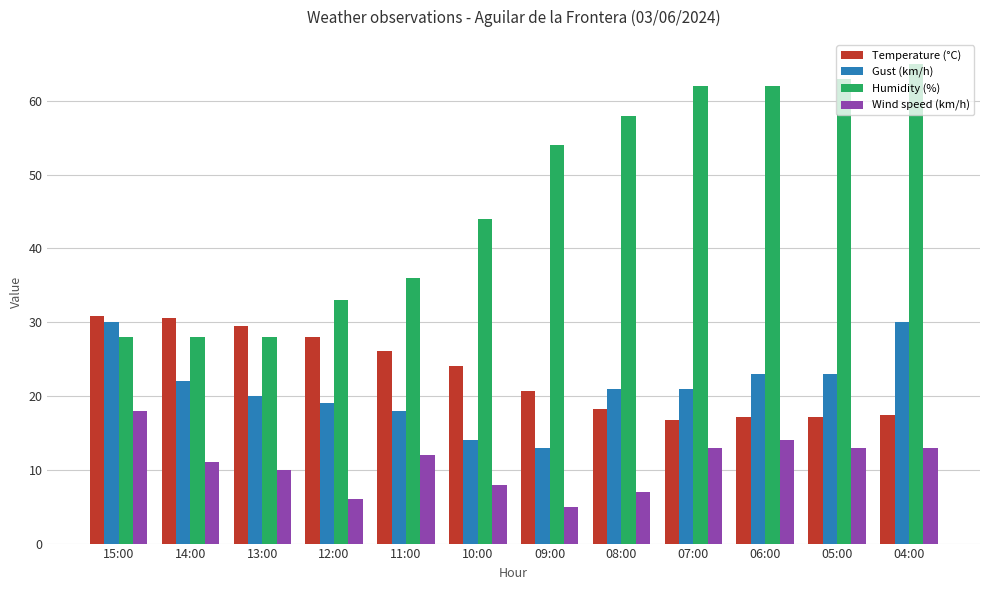

Rank the series by their maximum value, from highest to lowest.

Humidity (%), Temperature (°C), Gust (km/h), Wind speed (km/h)